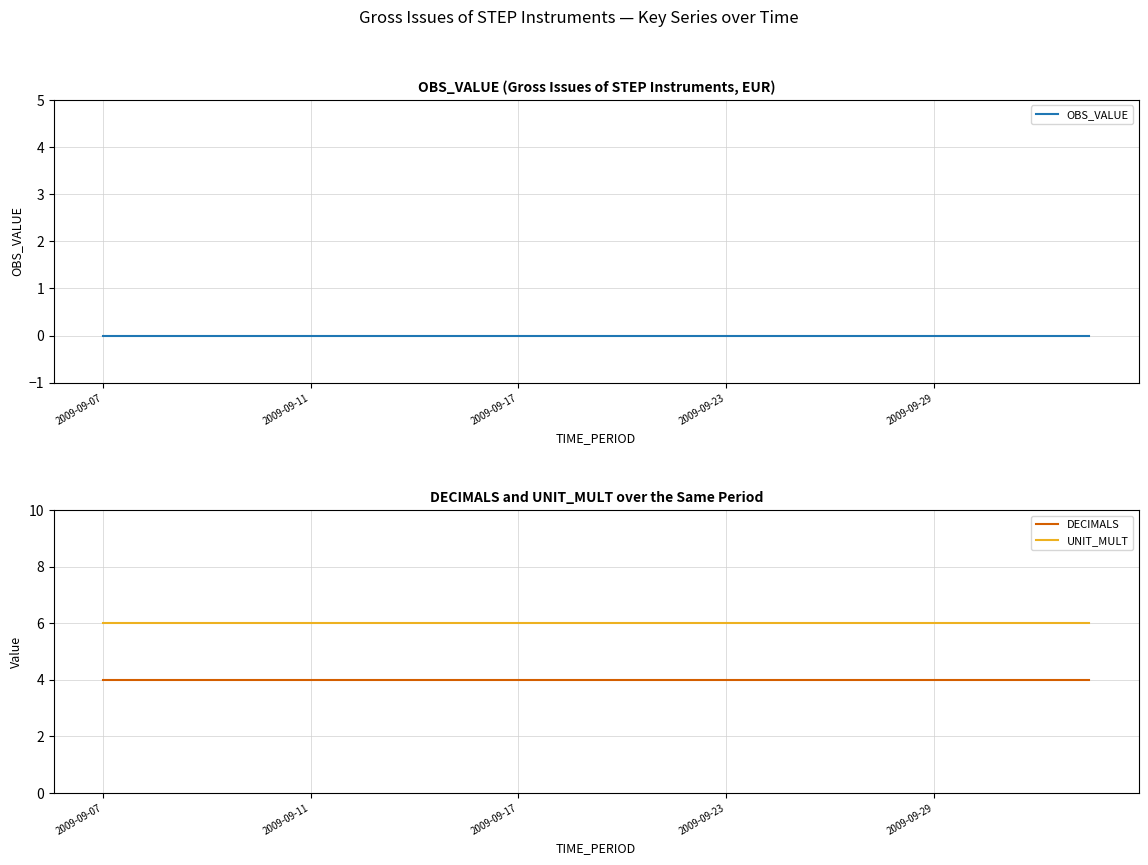

What is the highest value of the UNIT_MULT series?

6